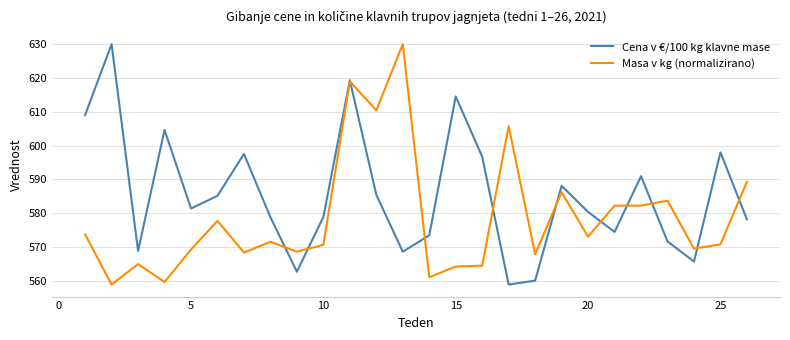

What is the maximum value for Masa v kg (normalizirano)?

630.0